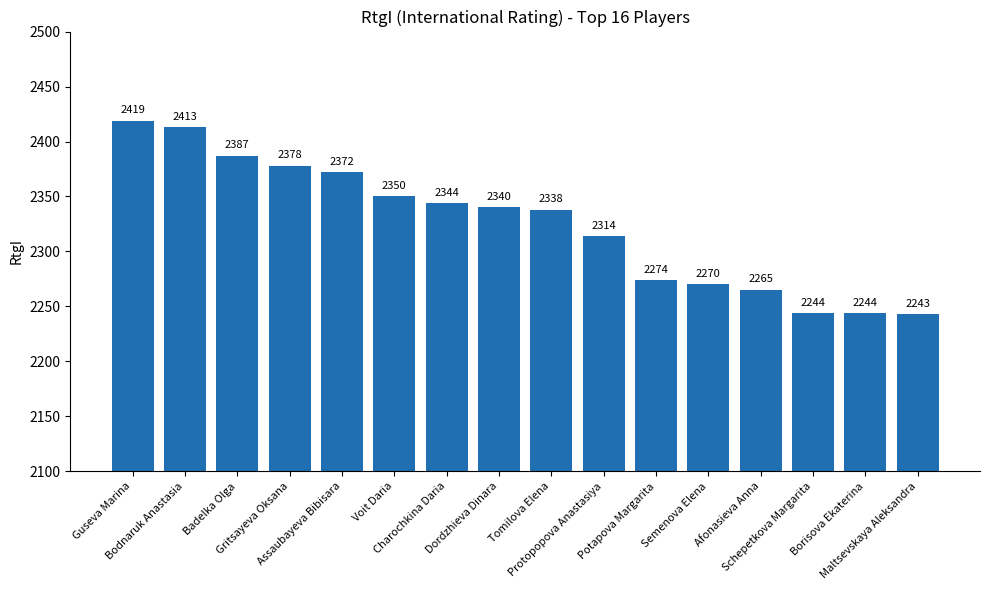

Which label corresponds to the largest value in the chart?

Guseva Marina